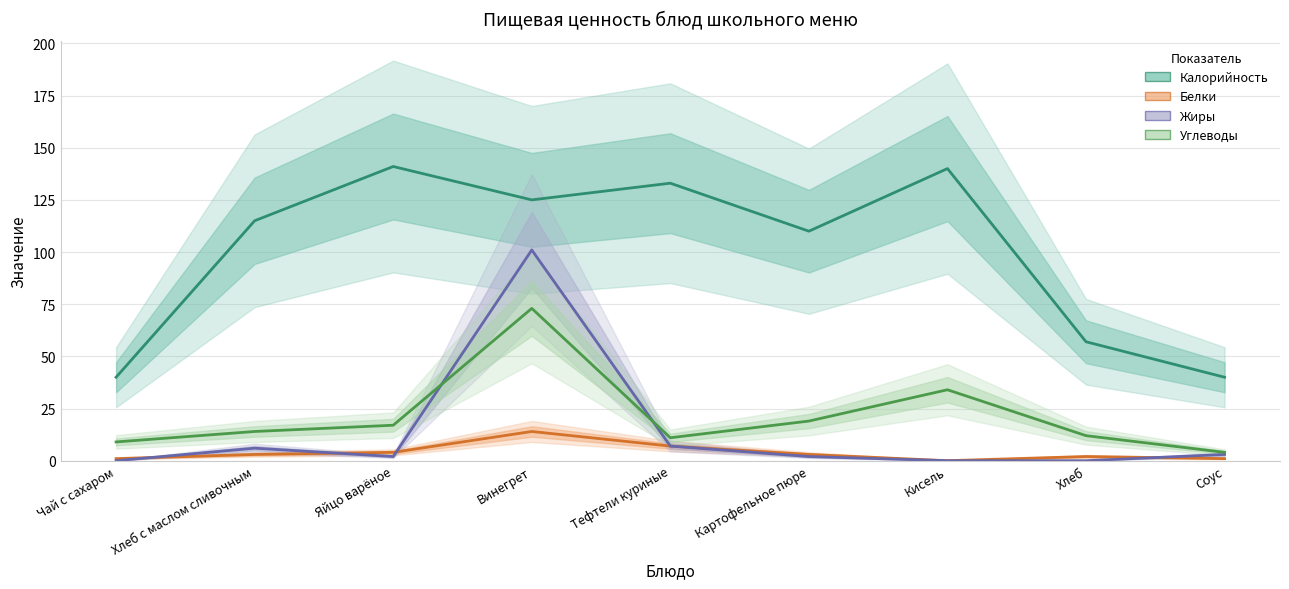

At which category does the chart reach its minimum across all series?

Кисель